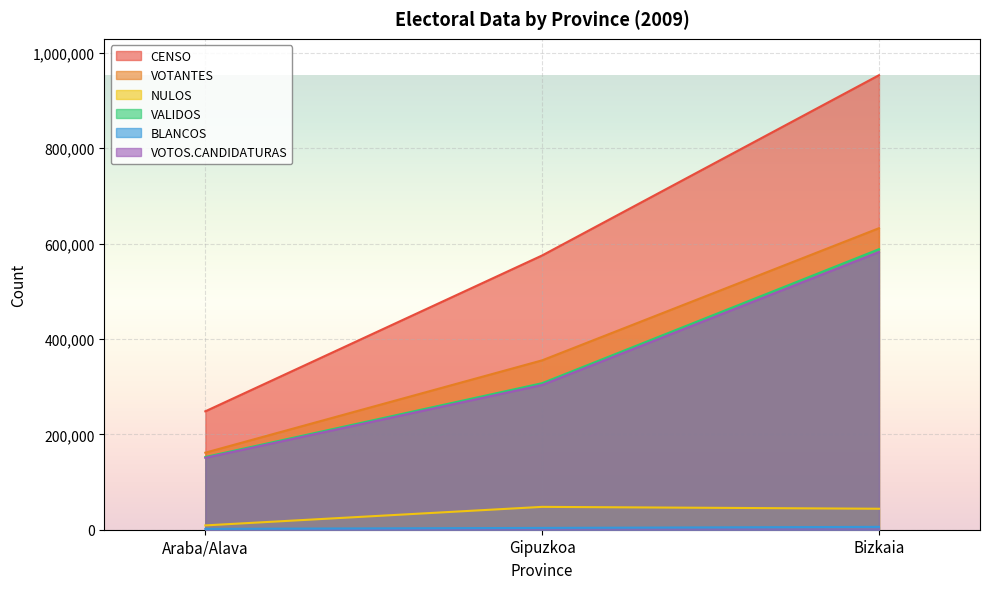

Is it true that CENSO equals 952844 at Bizkaia?

True